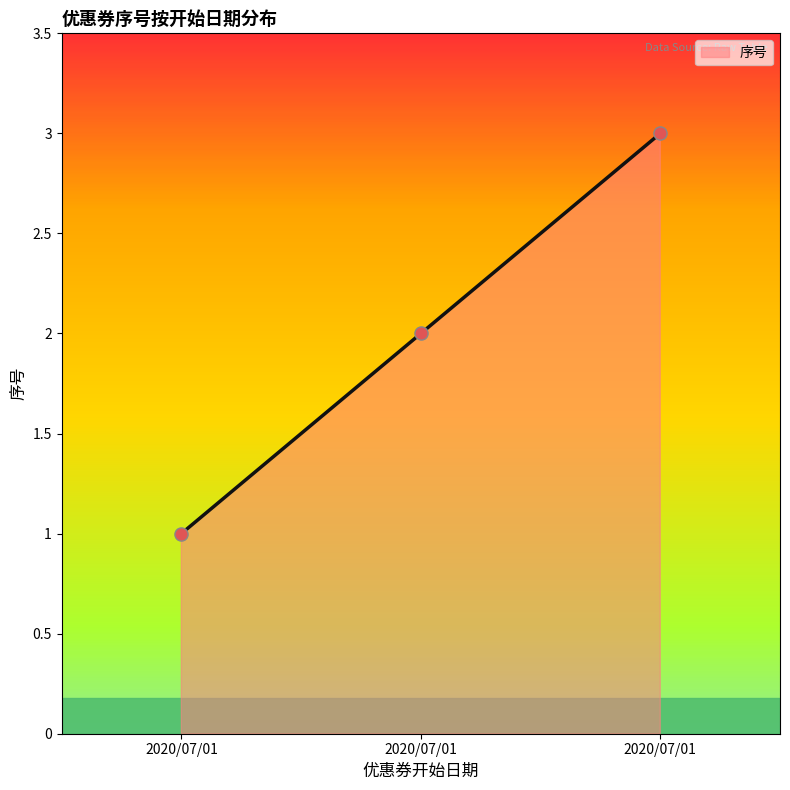

Approximately how many times larger is the value at 2020/07/01 compared to 2020/07/01?

0.7